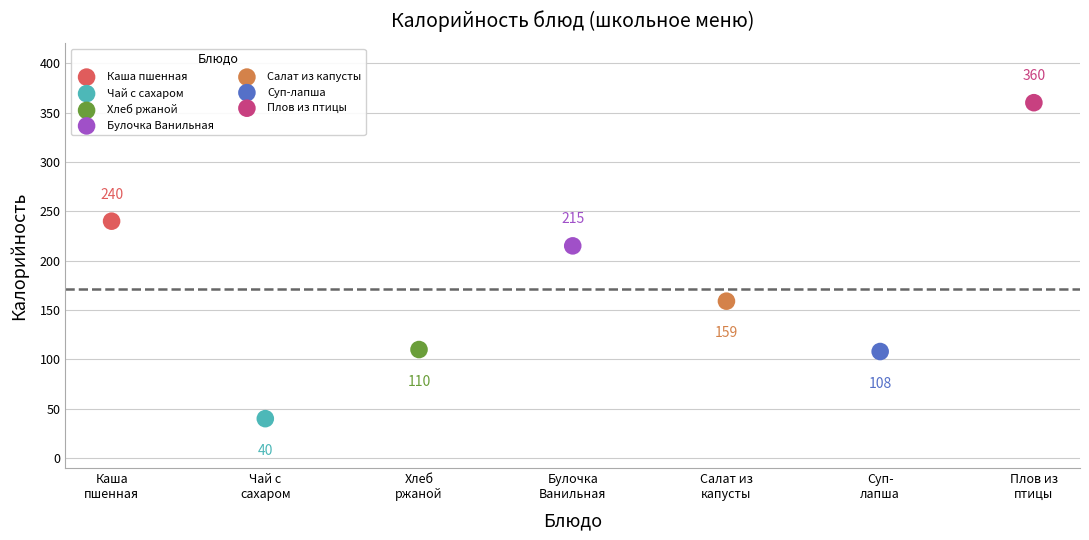

Which series reaches the minimum Y coordinate?

Чай с сахаром